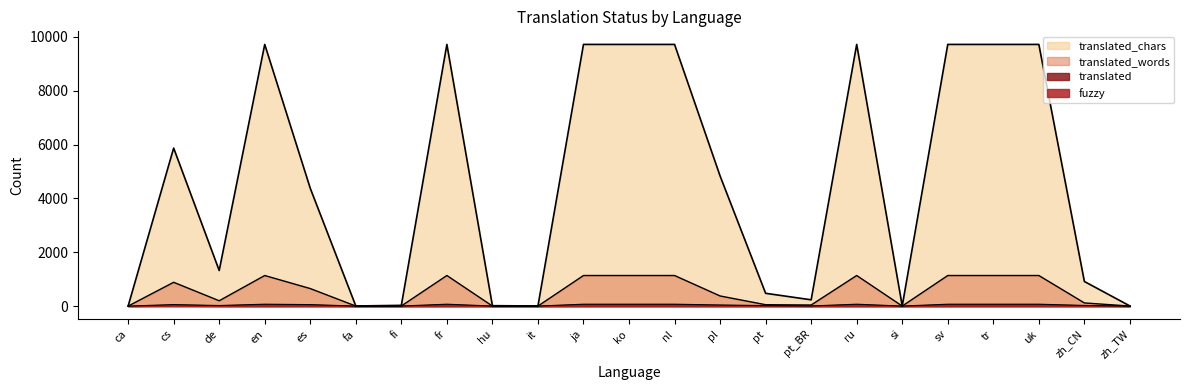

What is the difference between the translated_percent values at hu and cs?

882